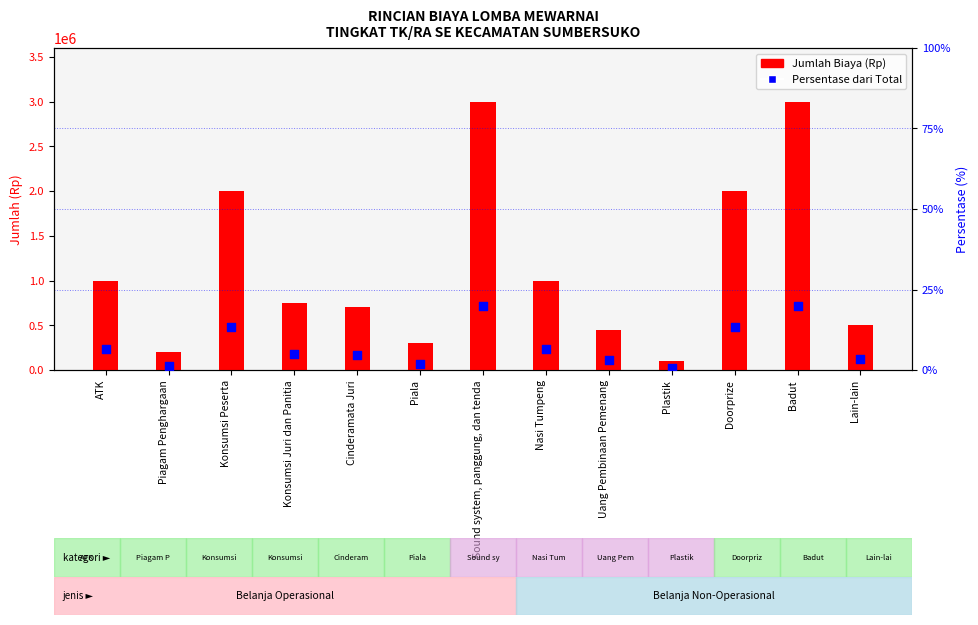

Which series has the widest spread of Y values?

Jumlah Biaya (Rp)